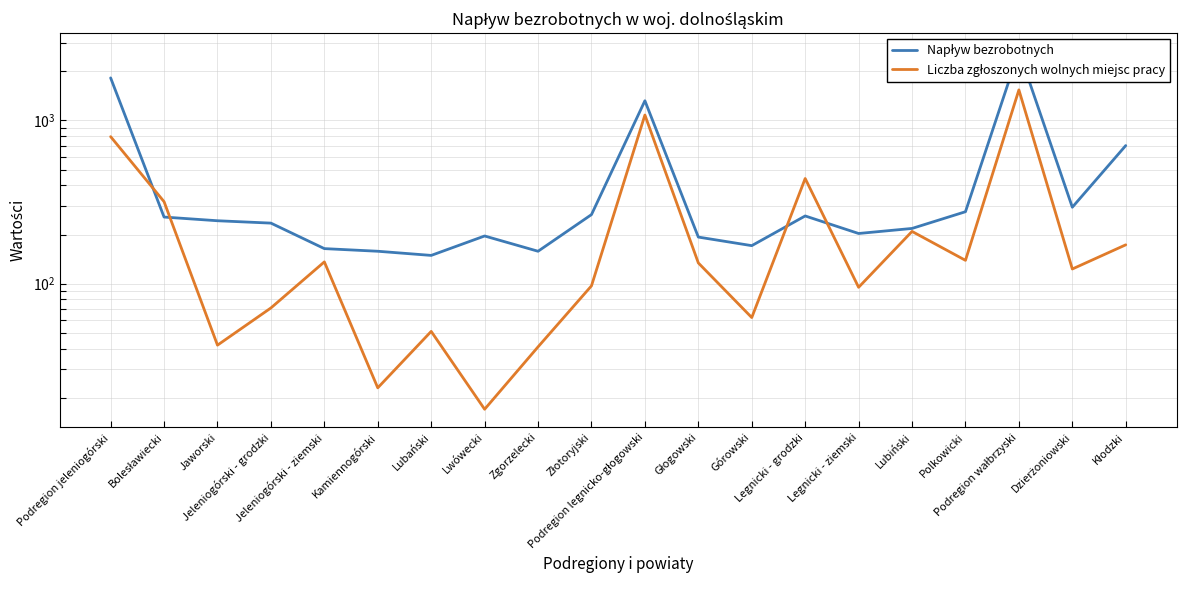

At which category does Liczba zgłoszonych wolnych miejsc pracy reach its first local valley?

Jaworski